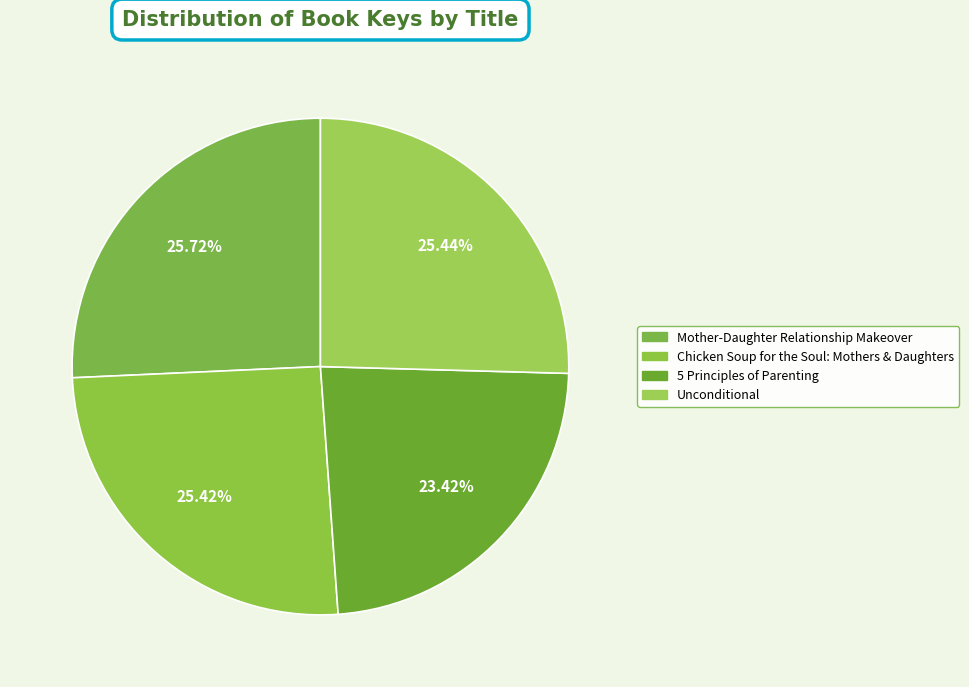

What percentage is the Chicken Soup for the Soul: Mothers & Daughters slice, to the nearest percent?

25%